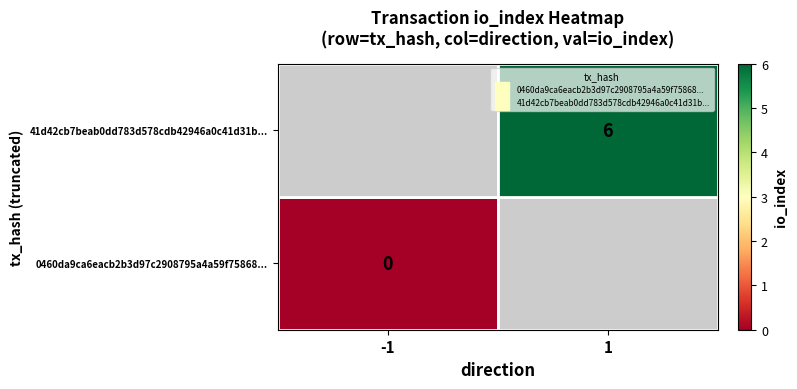

At how many categories does at least one series exceed 2?

1